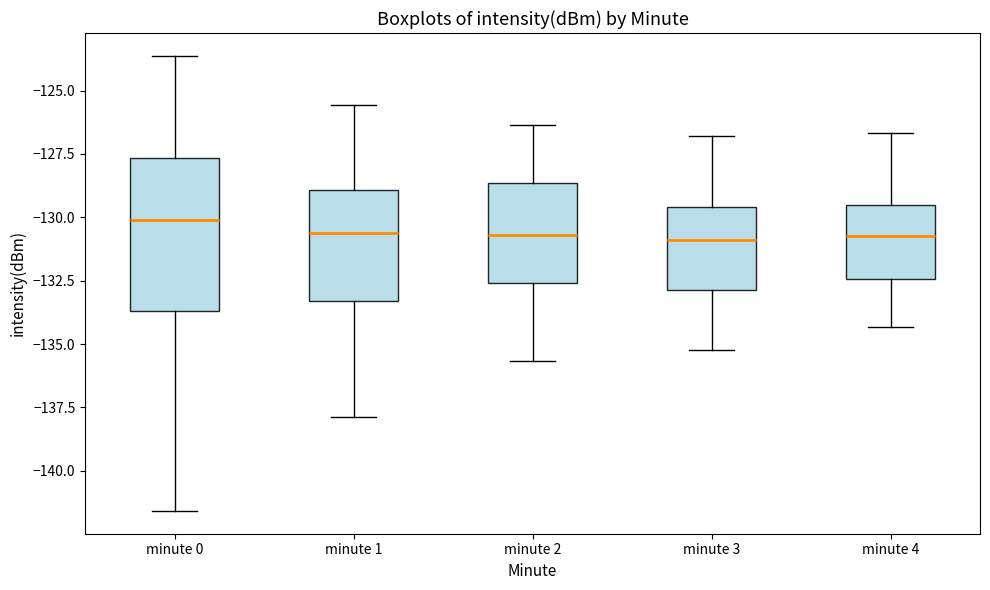

Reading left to right, transcribe this box plot: for each box, give where its median line is, the range the box spans, and where its two whiskers end, as read against the y-axis. The values are not printed on the chart, so give them approximately, as read against the axis.

minute 0: median -130.0, box -133.5 to -127.5, whiskers -141.5 to -123.5
minute 1: median -130.5, box -133.5 to -129.0, whiskers -138.0 to -125.5
minute 2: median -130.5, box -132.5 to -128.5, whiskers -135.5 to -126.5
minute 3: median -131.0, box -133.0 to -129.5, whiskers -135.0 to -127.0
minute 4: median -130.5, box -132.5 to -129.5, whiskers -134.5 to -126.5